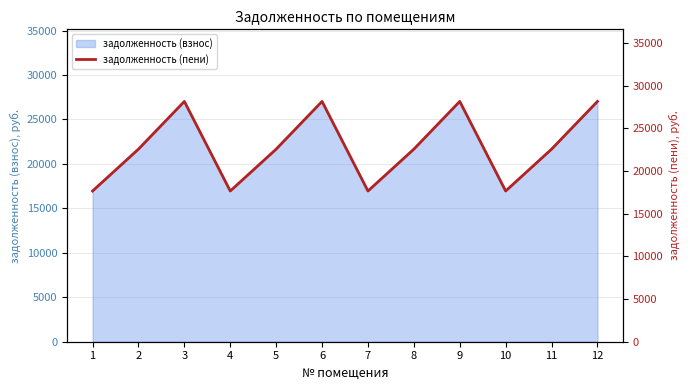

Where does the data first go above 22557?

2